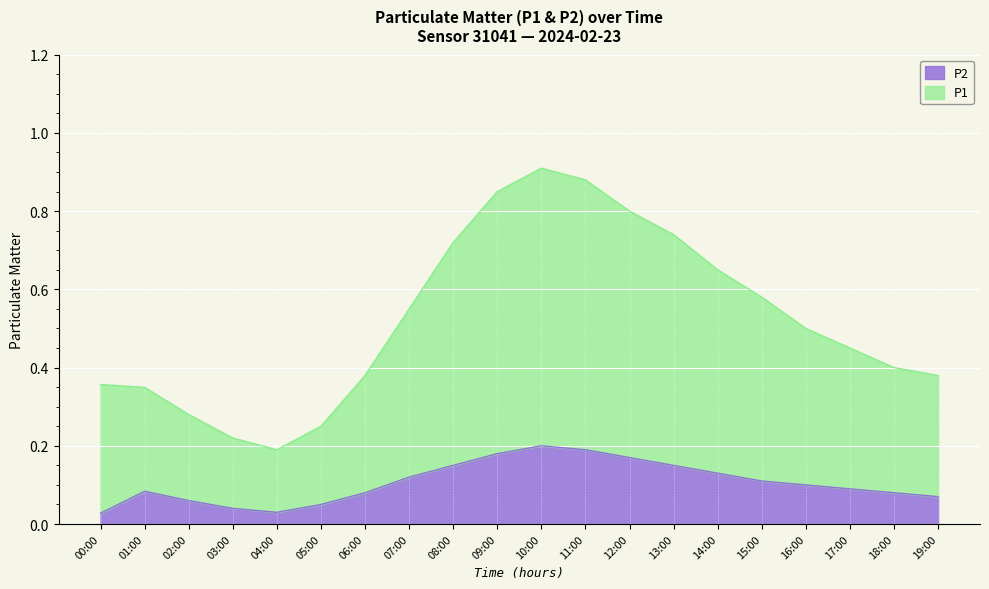

True or false: P2 and P1 cross at least once.

False